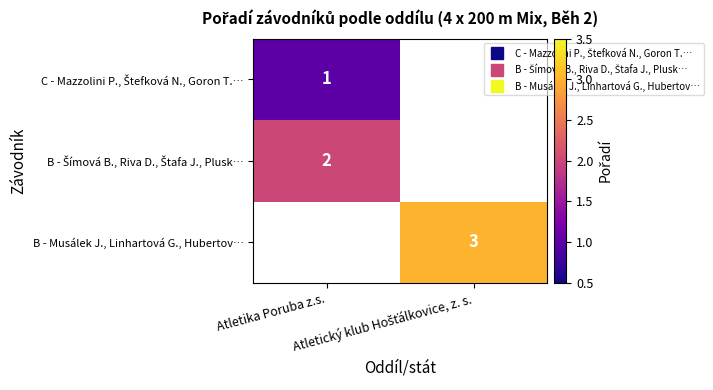

At which category does the chart reach its minimum across all series?

Atletika Poruba z.s.